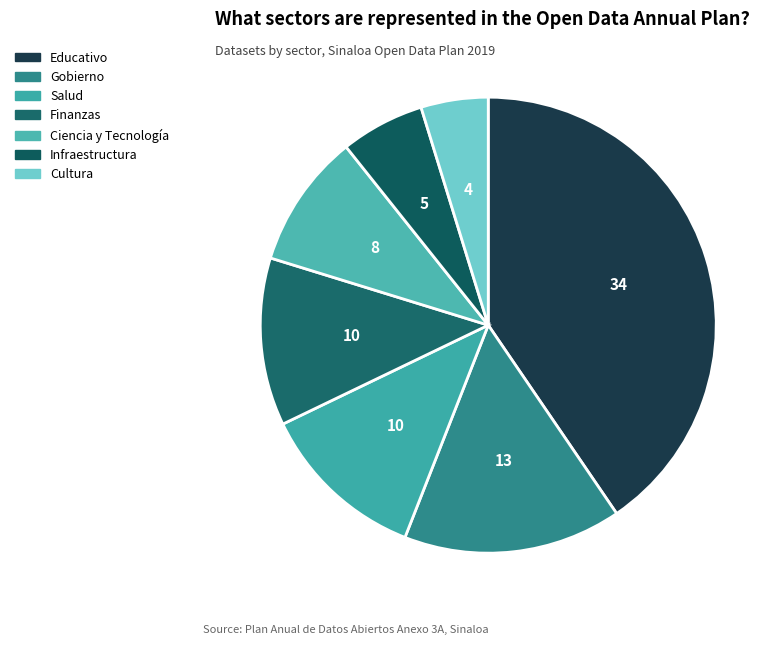

Count the number of slices in the pie.

7